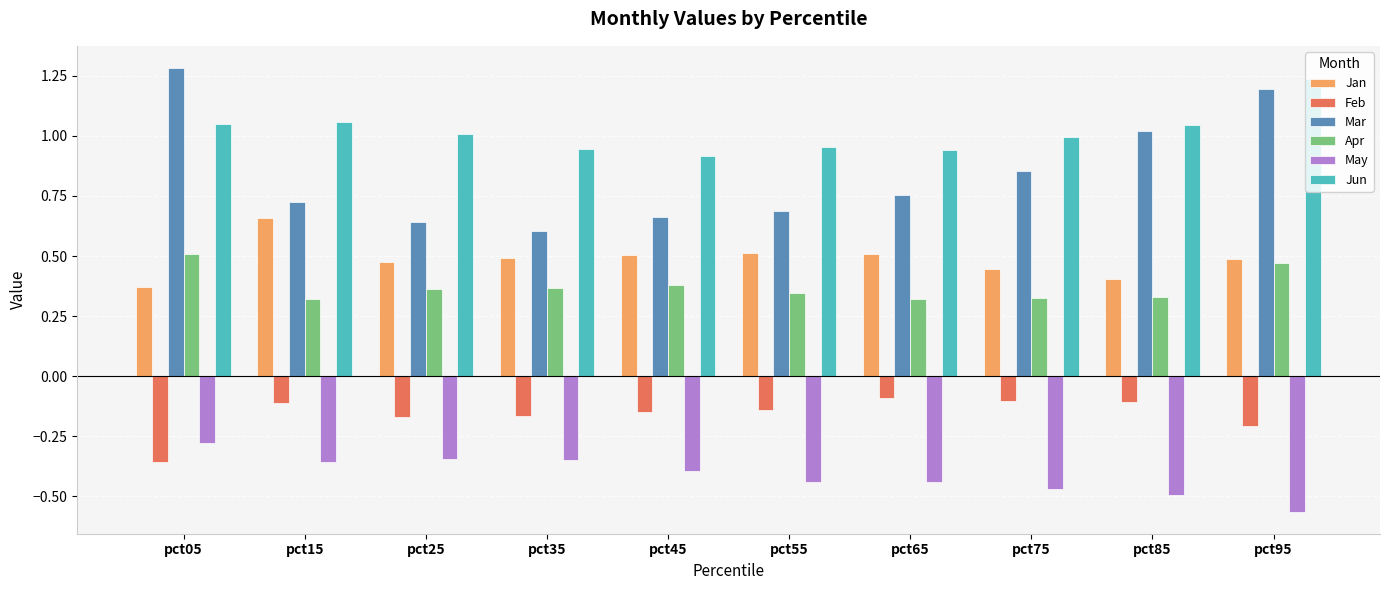

What is the total value across all series at pct05?

2.6